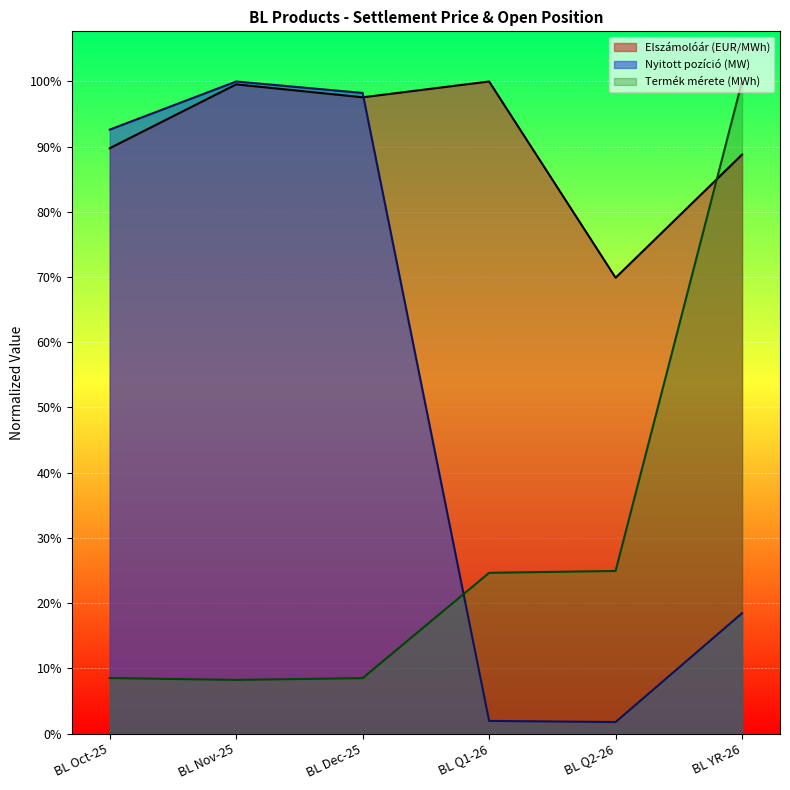

Which category has the lowest value across all series?

BL Q2-26